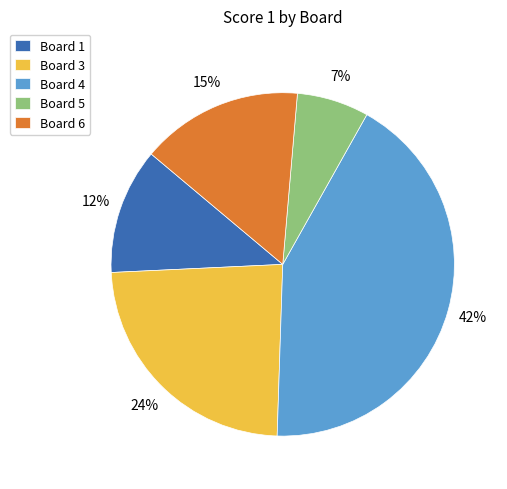

True or false: Board 4 accounts for 33% of the total.

False